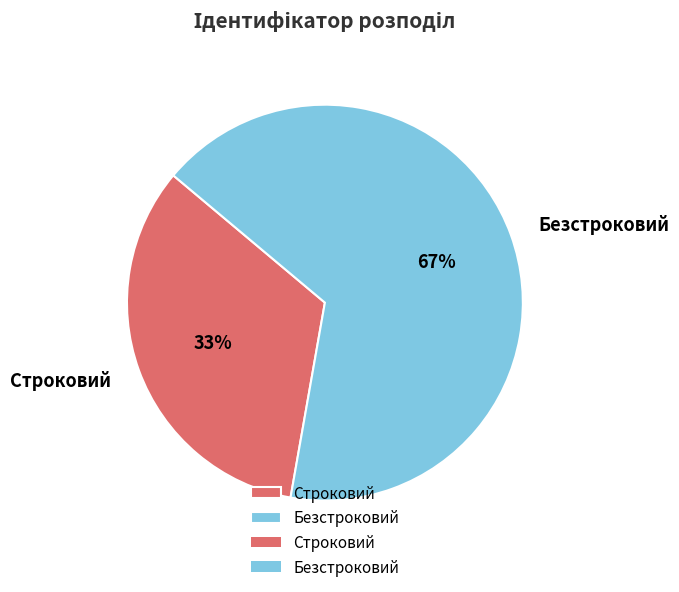

Count the number of slices in the pie.

2